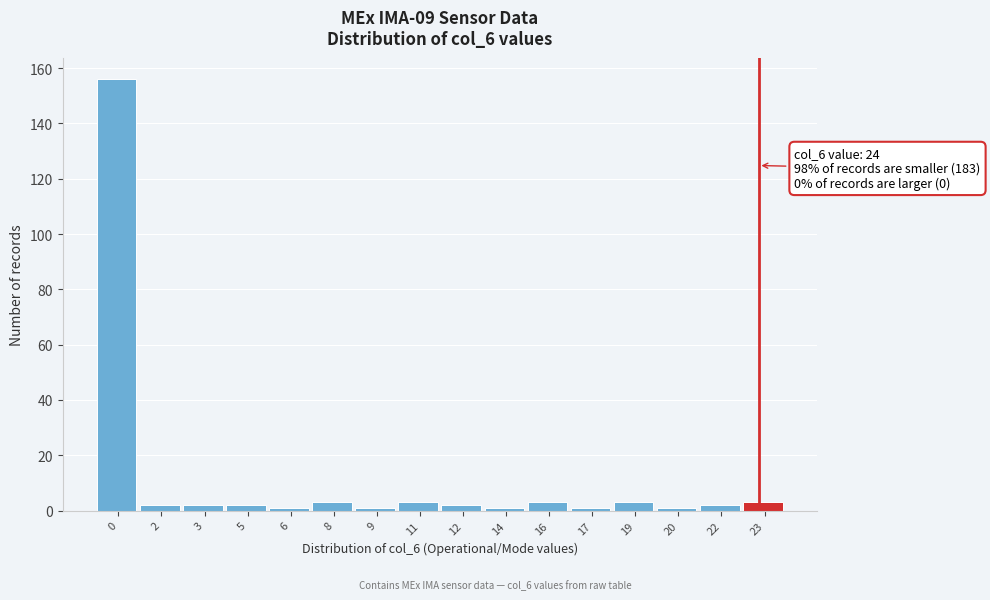

Reading left to right, extract all data points from this chart.

156	2	2	2	1	3	1	3	2	1	3	1	3	1	2	3